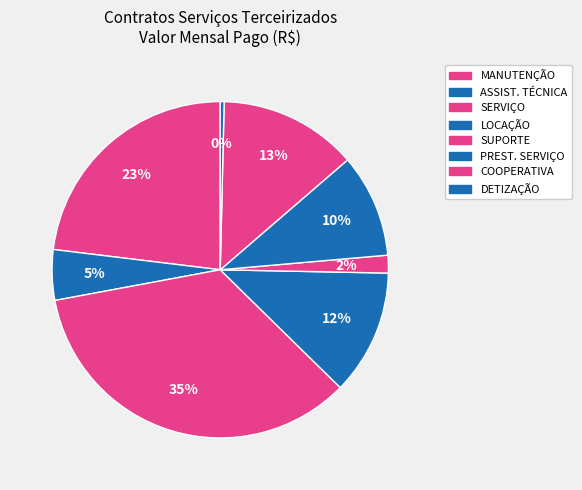

How many slices are in this pie chart?

8